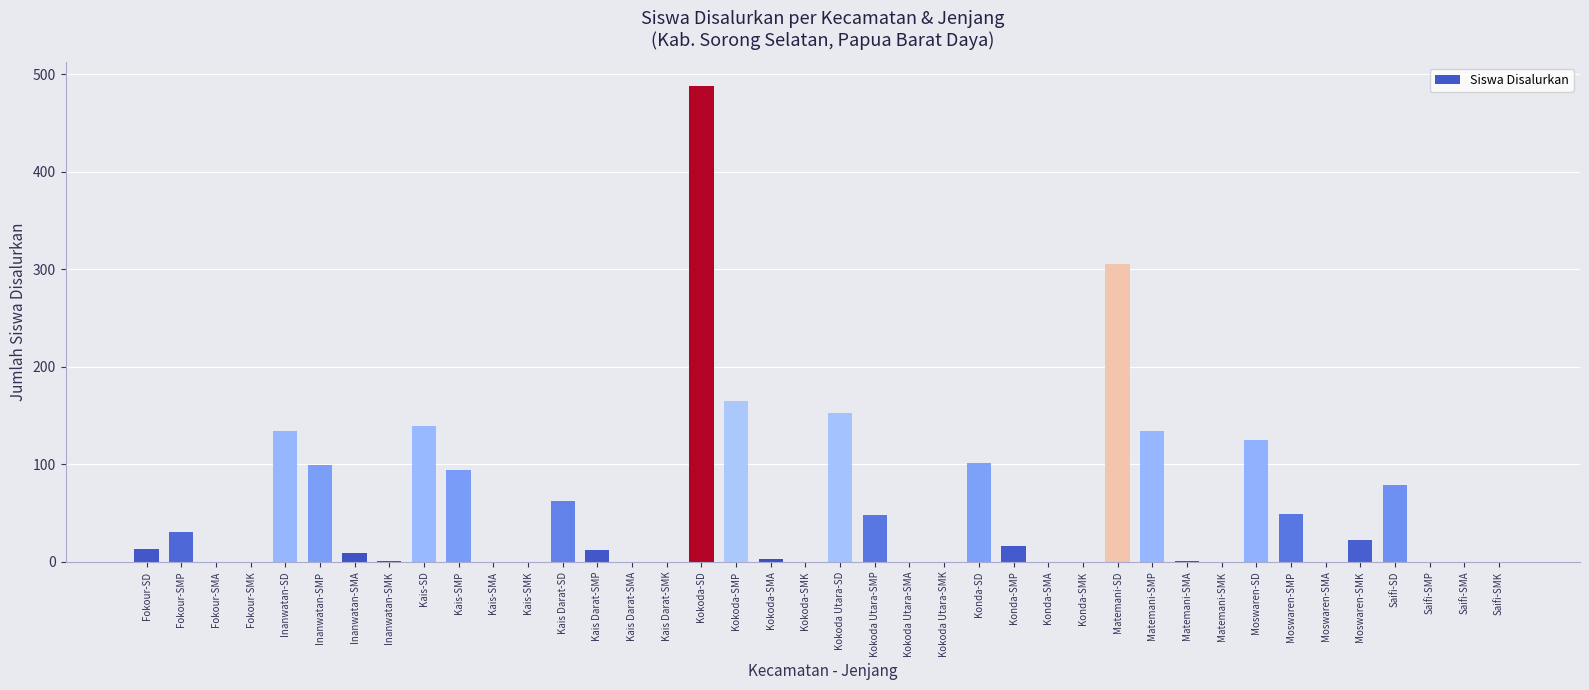

The chart shows a value of 19 at Kais Darat-SD. True or false?

False